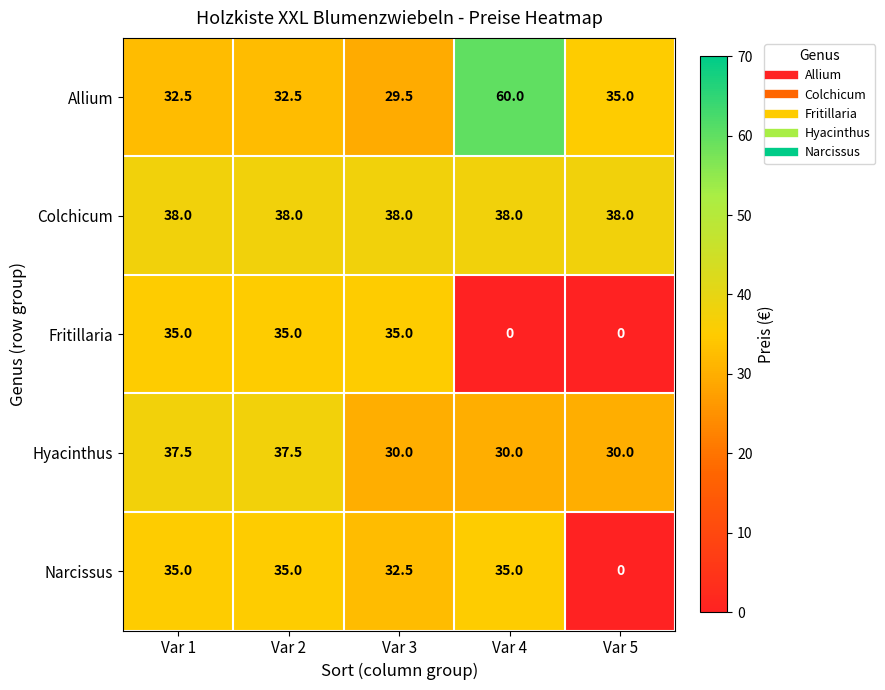

What is the approximate value of Narcissus at Var 1?

35.0